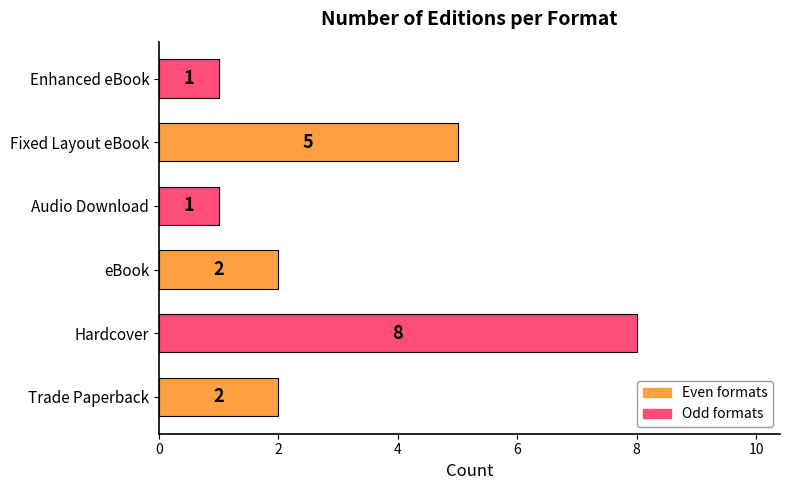

What is the difference between the maximum and minimum values?

7